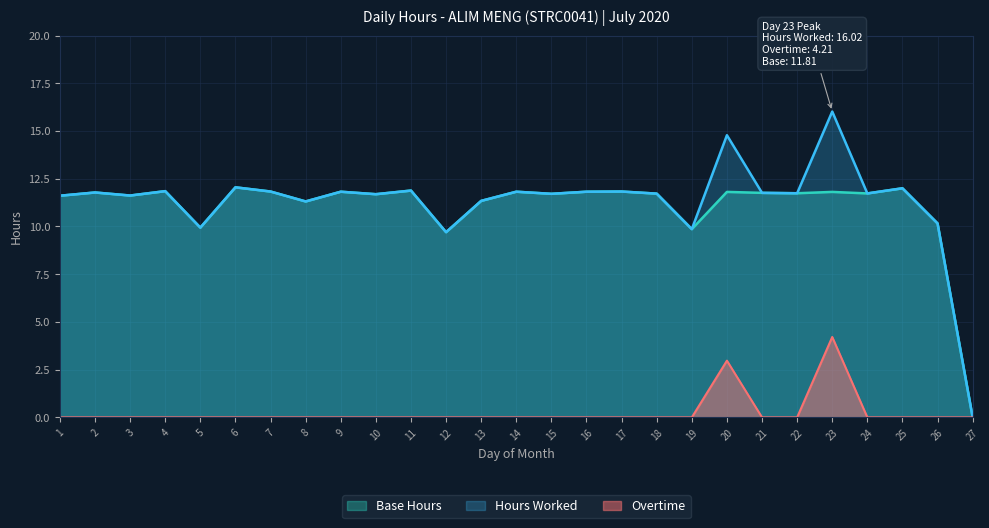

At 19, list the series in order from largest to smallest.

Hours Worked, Base Hours, Overtime